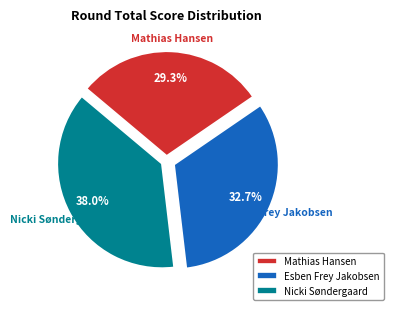

What is the ratio of the value at Esben Frey Jakobsen to the value at Nicki Søndergaard?

0.9